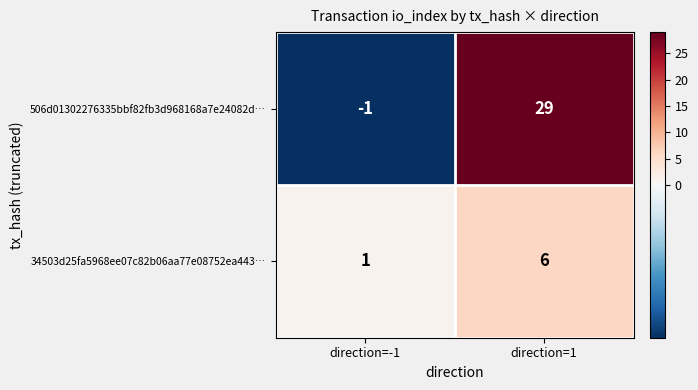

Which series has the largest total across all categories?

506d01302276335bbf82fb3d968168a7e24082d…